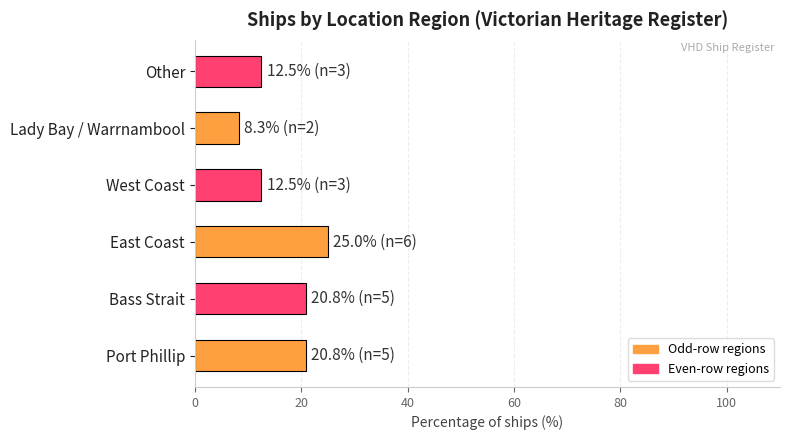

What is the difference between the maximum and minimum values?

16.7